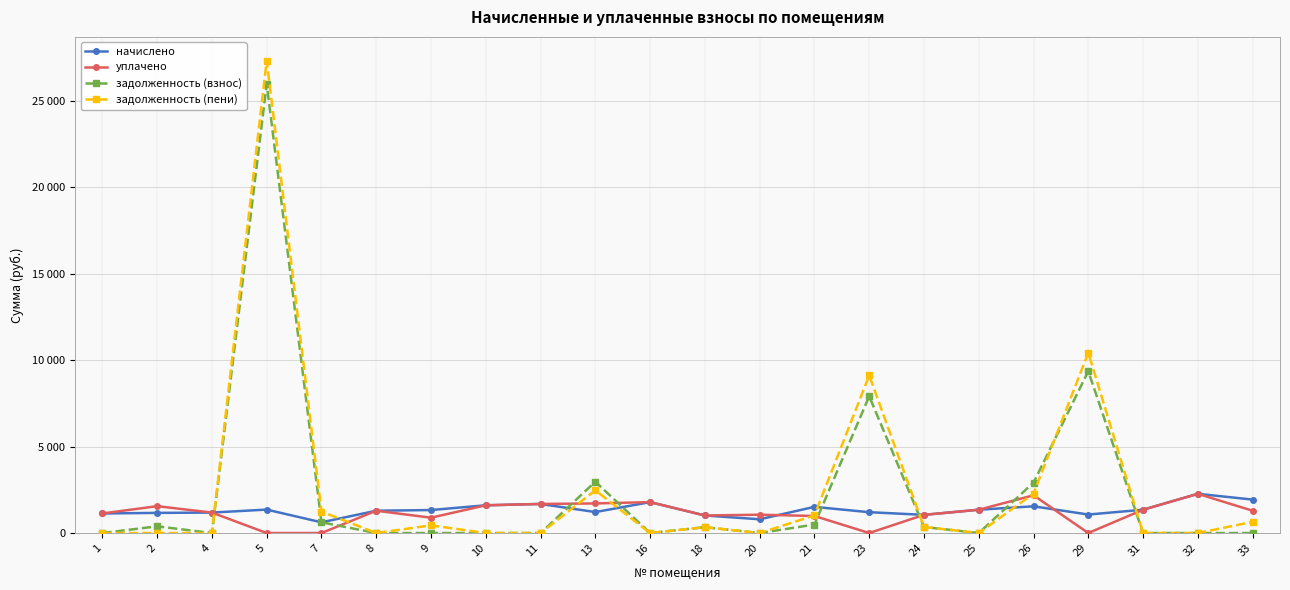

What are all the series names shown in the legend?

начислено, уплачено, задолженность (взнос), задолженность (пени)